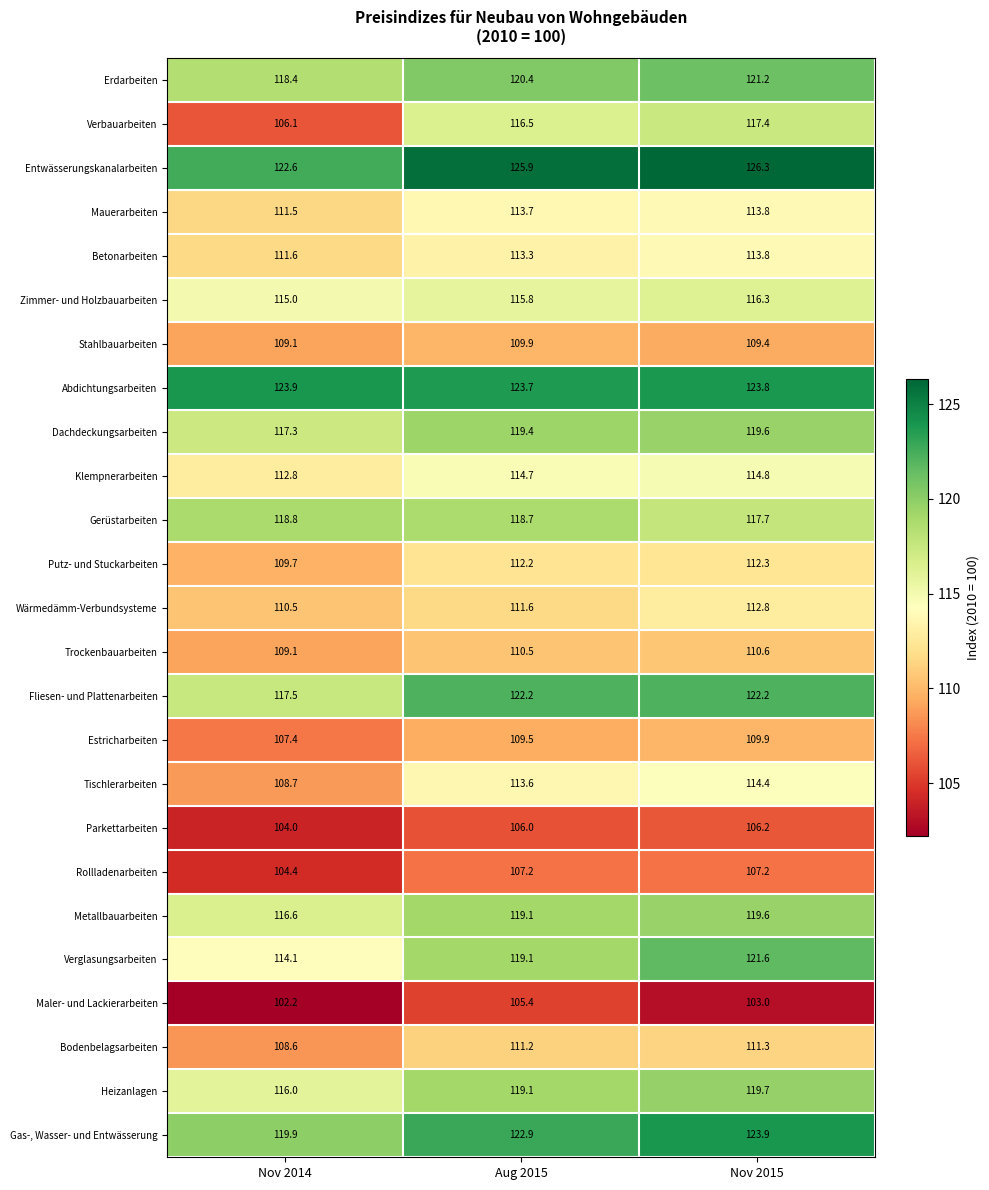

What is the highest value of the Abdichtungsarbeiten series?

123.9